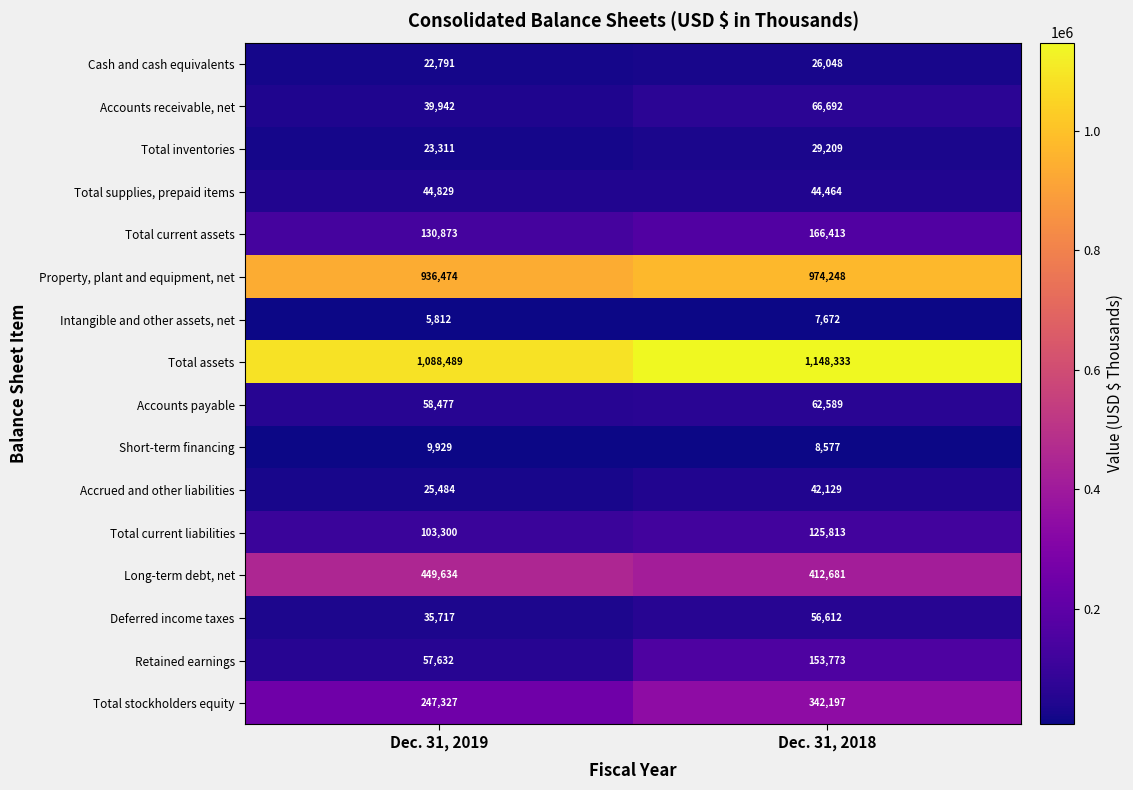

List the labels in order of Total assets value, smallest first.

Dec. 31, 2019, Dec. 31, 2018